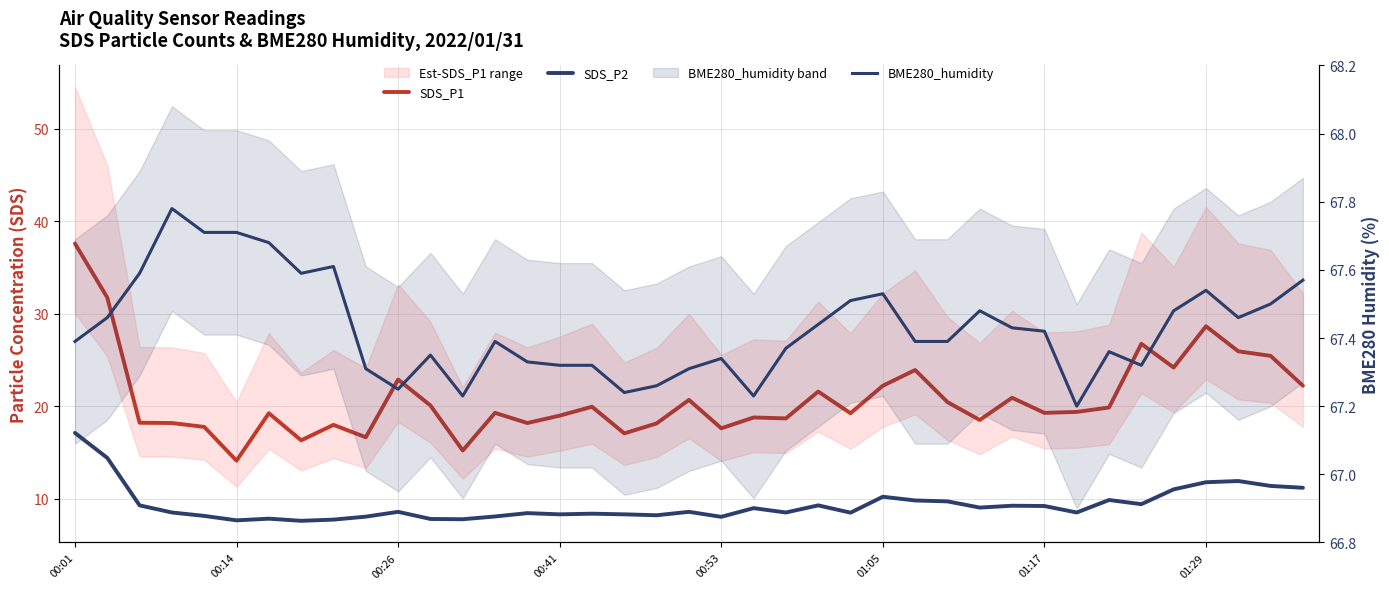

Reading left to right, list all the values displayed in this chart.

SDS_P1: 37.6	31.7	18.2	18.2	17.8	14.1	19.2	16.3	18.0	16.6	22.9	20.1	15.2	19.3	18.2	19.0	19.9	17.1	18.1	20.7	17.6	18.8	18.7	21.6	19.2	22.2	23.9	20.4	18.5	20.9	19.3	19.4	19.9	26.7	24.2	28.6	25.9	25.4	22.2
SDS_P2: 17.1	14.4	9.3	8.5	8.1	7.7	7.8	7.6	7.7	8.1	8.6	7.8	7.8	8.1	8.4	8.3	8.4	8.3	8.2	8.6	8.0	9.0	8.5	9.3	8.5	10.2	9.8	9.7	9.0	9.2	9.2	8.5	9.8	9.4	11.0	11.8	11.9	11.4	11.2
BME280_humidity: 67.4	67.5	67.6	67.8	67.7	67.7	67.7	67.6	67.6	67.3	67.2	67.3	67.2	67.4	67.3	67.3	67.3	67.2	67.3	67.3	67.3	67.2	67.4	67.4	67.5	67.5	67.4	67.4	67.5	67.4	67.4	67.2	67.4	67.3	67.5	67.5	67.5	67.5	67.6